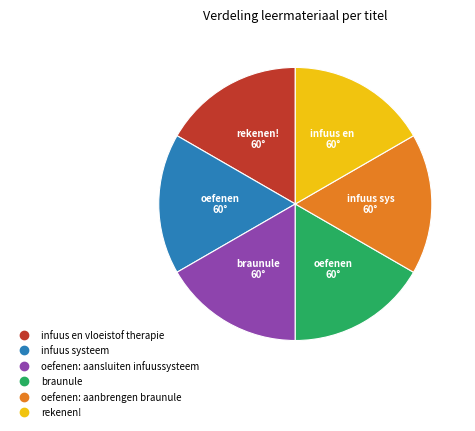

Is the sum of oefenen: aanbrengen braunule and infuus systeem greater than half?

No